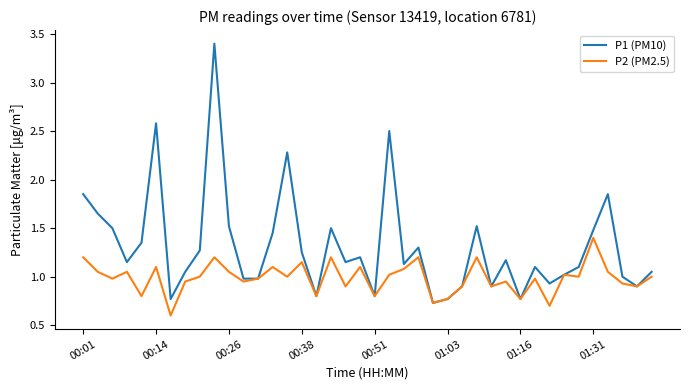

Which series has the widest spread of values?

P1 (PM10)